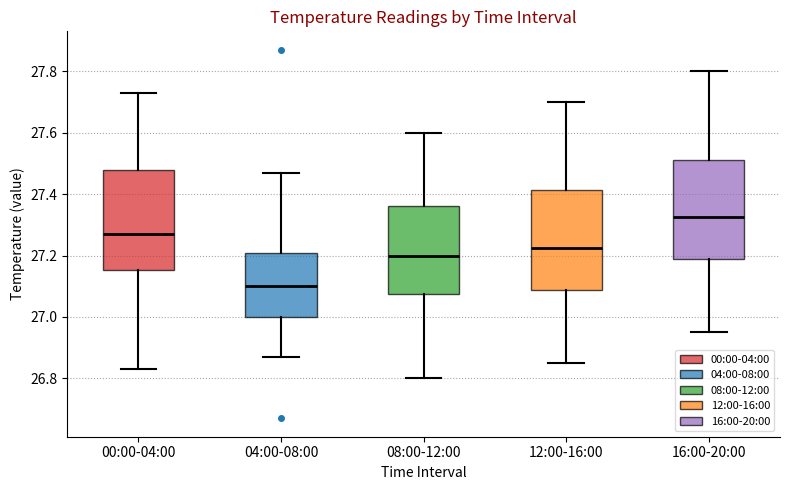

Reading left to right, read every box against the y-axis: the position of its median line, the range the box covers, and the ends of its whiskers. The values are not printed on the chart, so give them approximately, as read against the axis.

00:00-04:00: median 27.28, box 27.16 to 27.48, whiskers 26.84 to 27.74
04:00-08:00: median 27.10, box 27.00 to 27.20, whiskers 26.88 to 27.48
08:00-12:00: median 27.20, box 27.08 to 27.36, whiskers 26.80 to 27.60
12:00-16:00: median 27.22, box 27.08 to 27.42, whiskers 26.86 to 27.70
16:00-20:00: median 27.32, box 27.18 to 27.52, whiskers 26.96 to 27.80